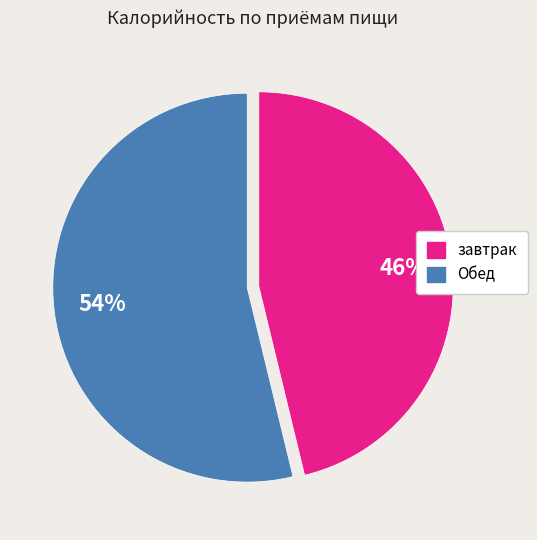

What is the majority slice?

Обед